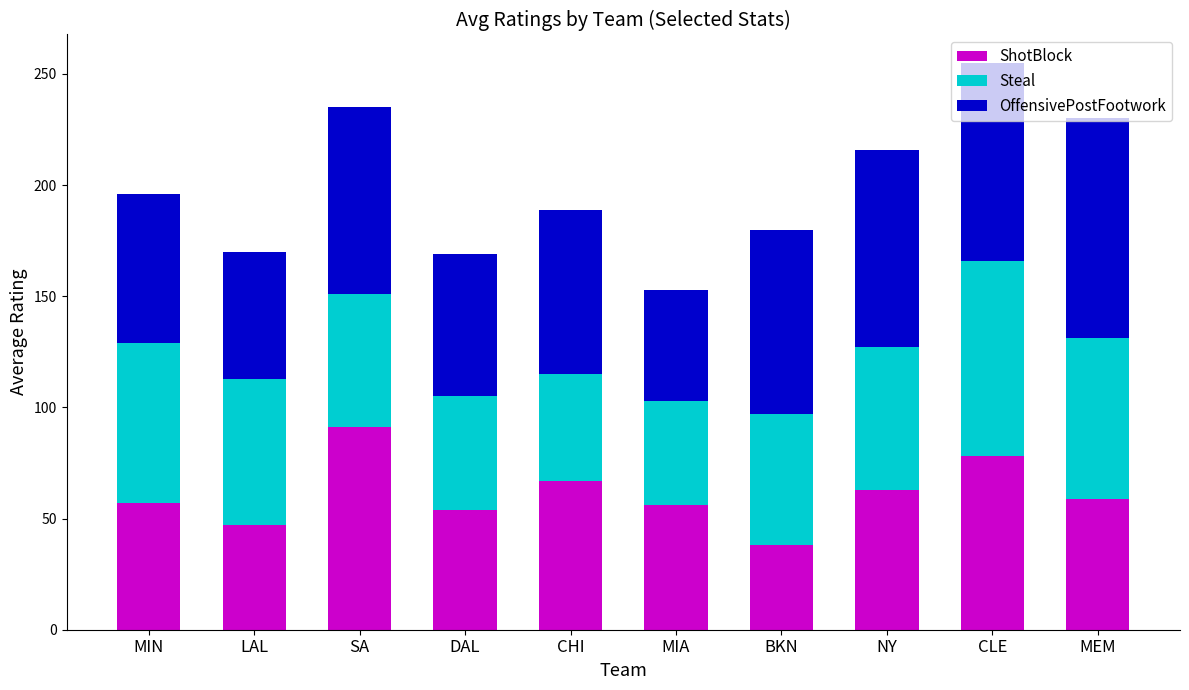

The ShotBlock series shows 91 at SA. True or false?

True